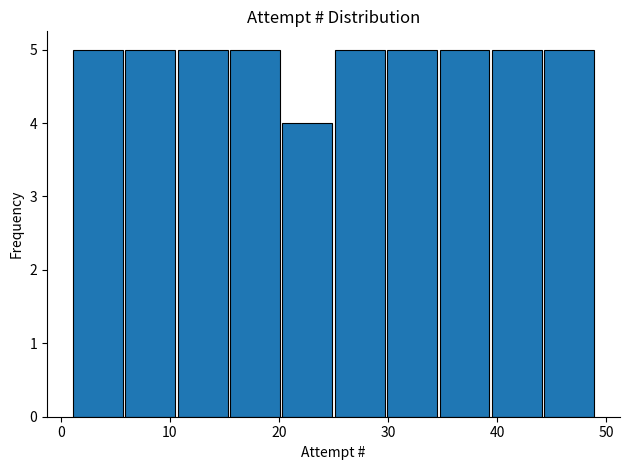

Reading left to right, transcribe this chart: for each bar, give the range it covers on the x-axis and its height. Neither the bar edges nor the heights are printed on the chart, so give them approximately, as read against the axes.

1.0 to 5.8: 5
5.8 to 10.6: 5
10.6 to 15.4: 5
15.4 to 20.2: 5
20.2 to 25.0: 4
25.0 to 29.8: 5
29.8 to 34.6: 5
34.6 to 39.4: 5
39.4 to 44.2: 5
44.2 to 49.0: 5